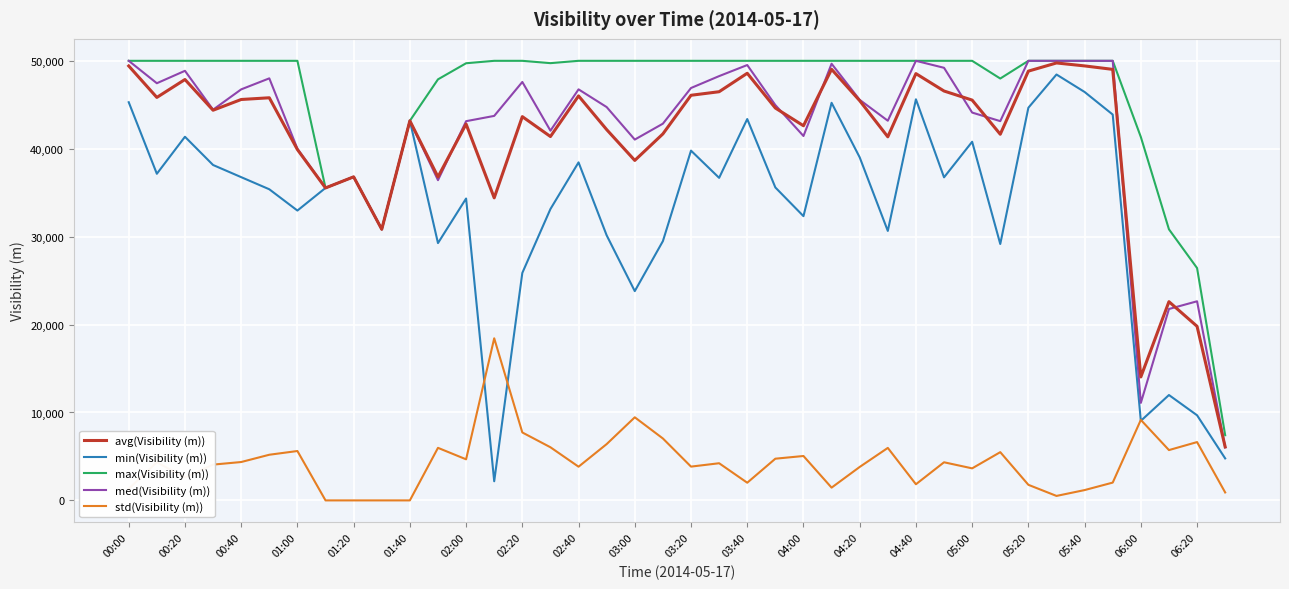

What is the greatest value displayed?

50000